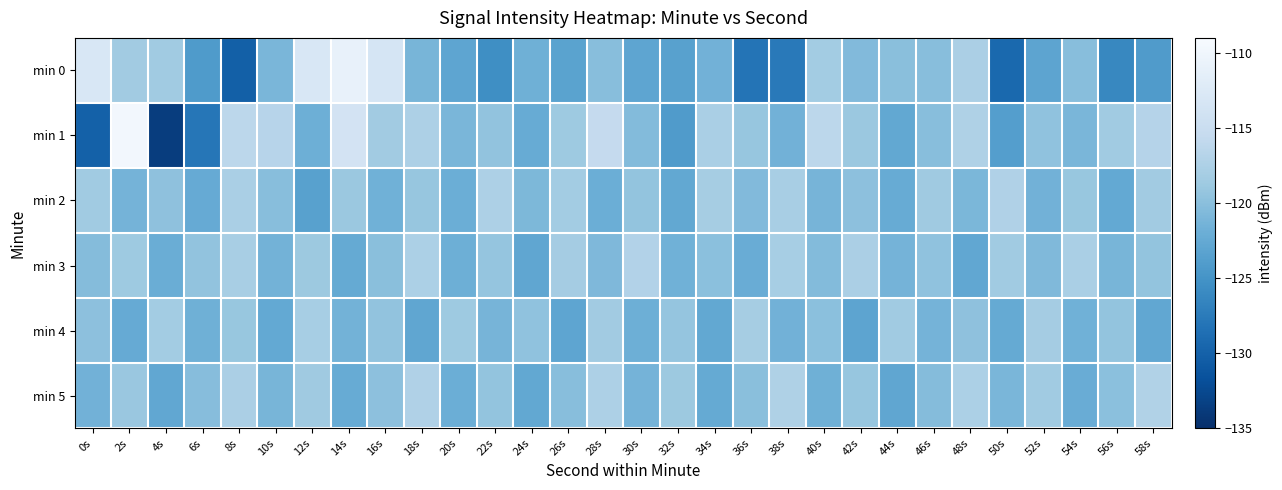

Between 10s and 14s, which is larger?

14s